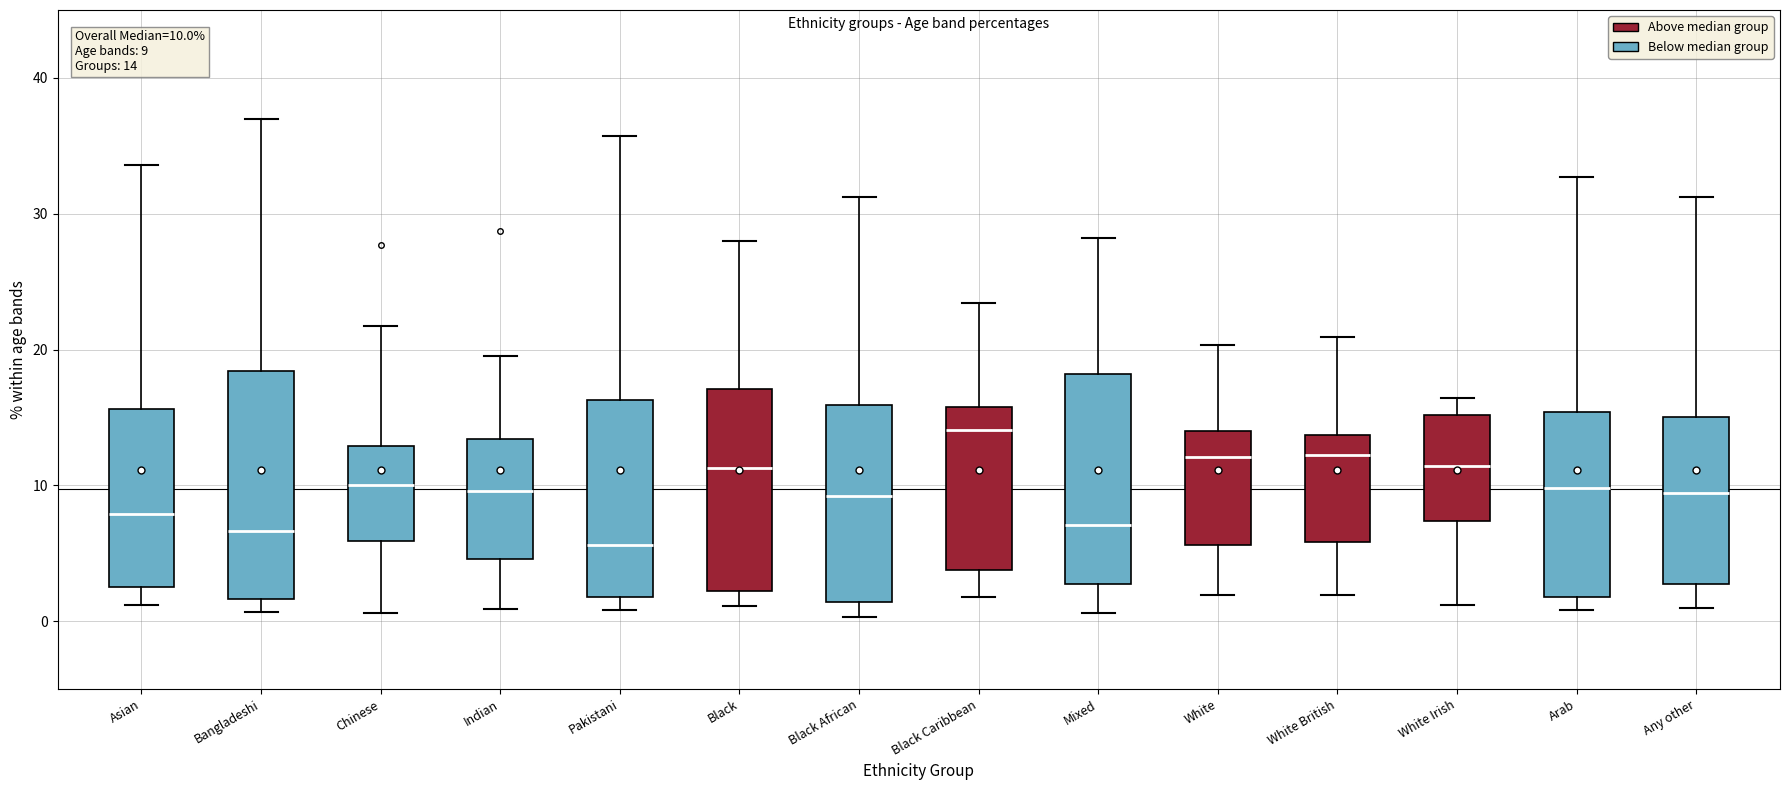

Which box's median line is the lowest?

Pakistani